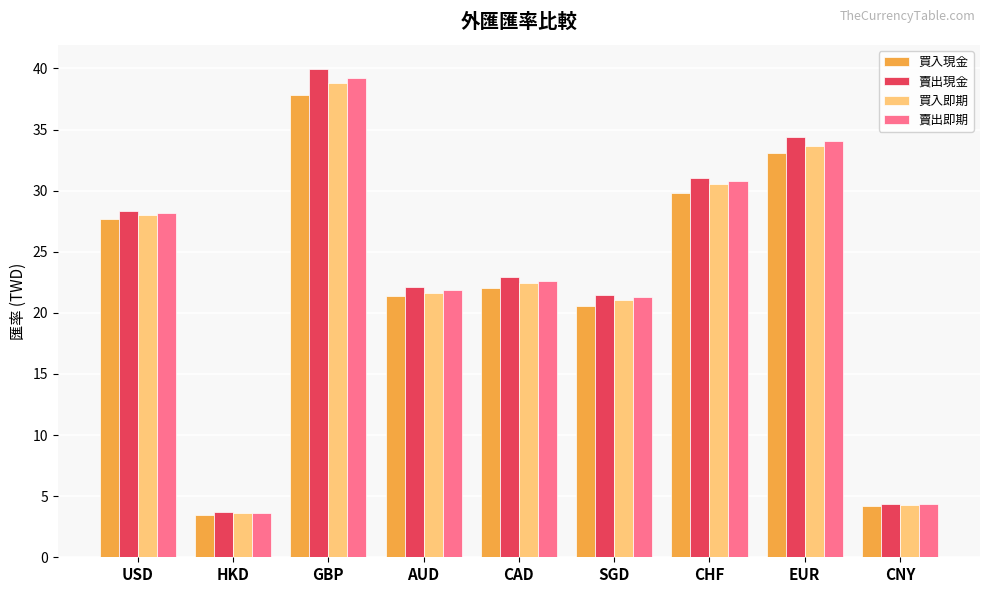

At how many categories does at least one series exceed 10?

7